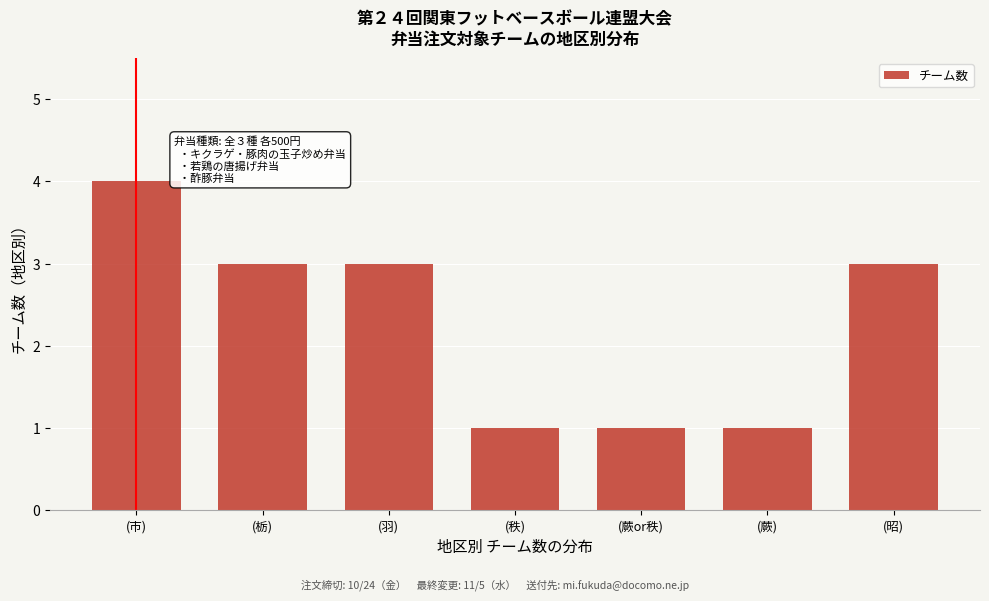

Reading left to right, extract all data points from this chart.

4	3	3	1	1	1	3